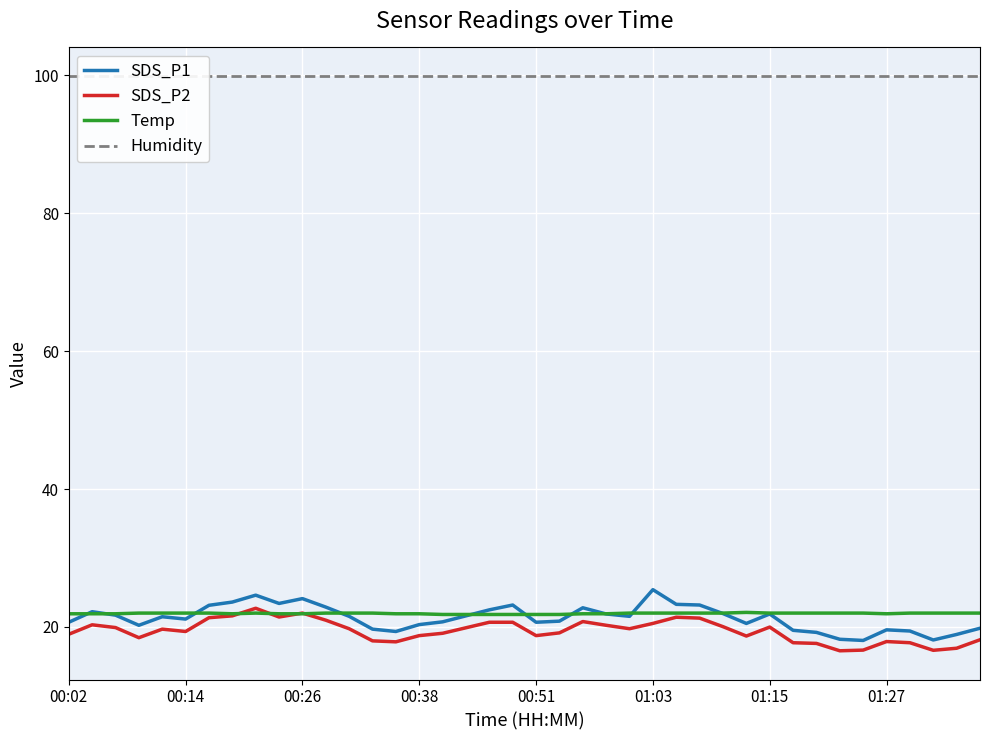

At which category is the sum across all series the highest?

8